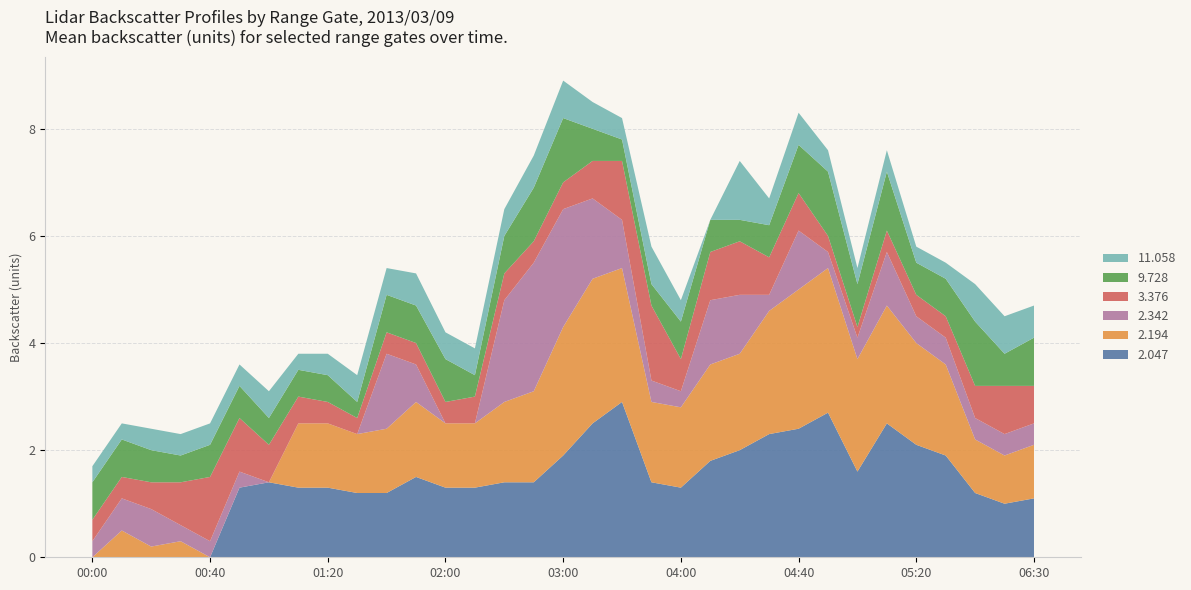

What is the total value across all series at 03:00?

8.9